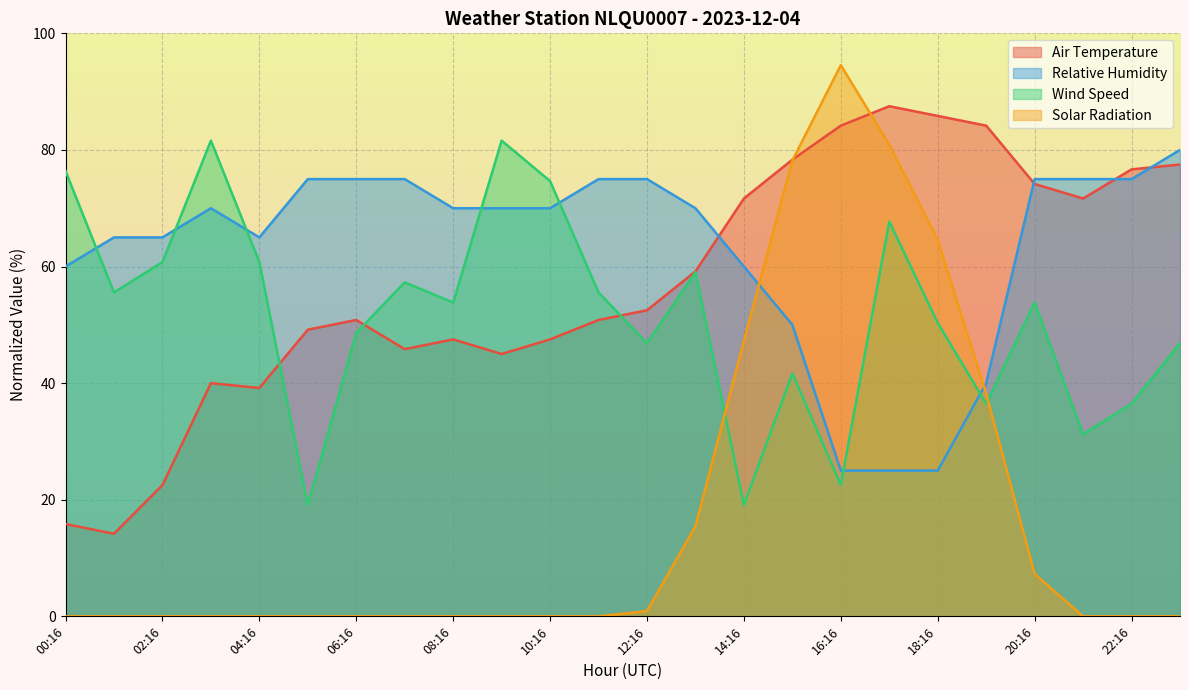

At which category is the sum across all series the highest?

17:16